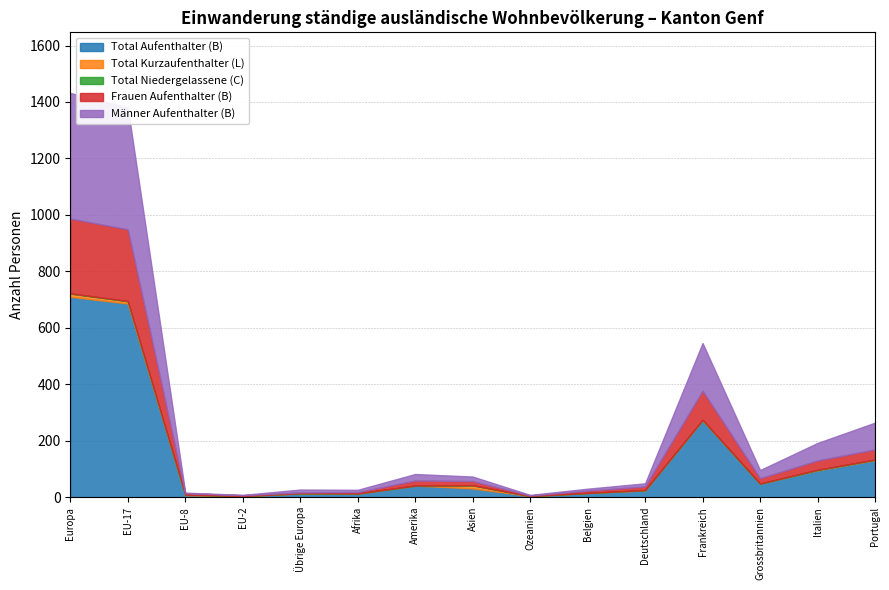

What is the difference between the Frauen Aufenthalter (B) values at EU-17 and Frankreich?

151